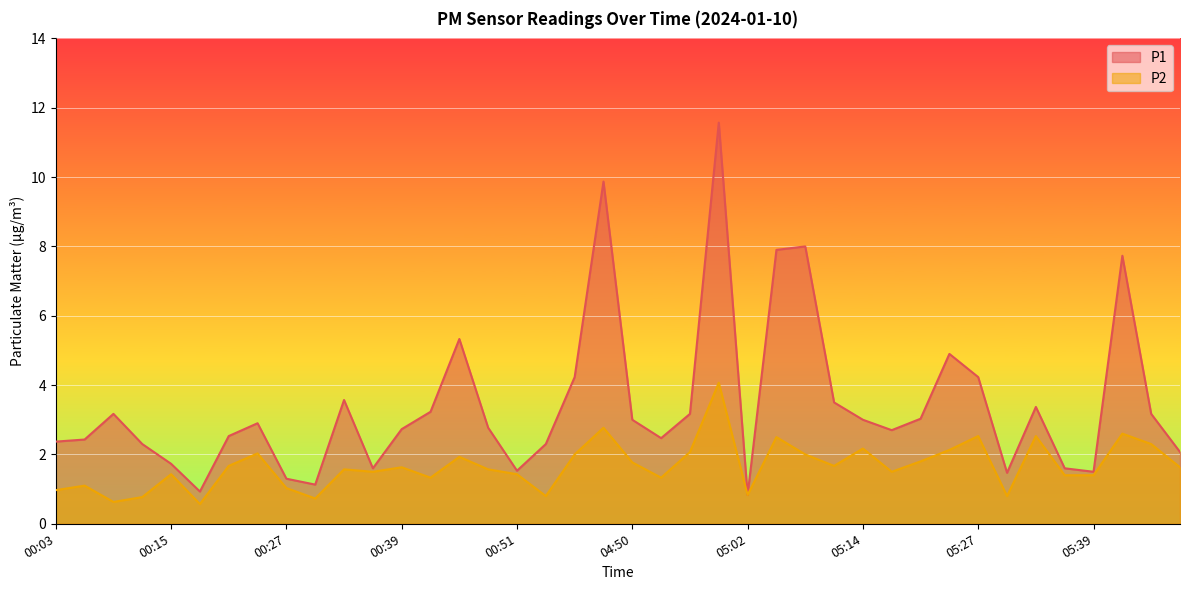

Rank the categories by P1 value from lowest to highest.

05:02, 00:18, 00:30, 00:27, 05:30, 05:39, 00:51, 00:36, 05:36, 00:15, 05:48, 00:12, 00:54, 00:03, 00:06, 04:53, 00:21, 05:17, 00:39, 00:48, 00:24, 04:50, 05:14, 05:20, 00:09, 04:56, 05:45, 00:42, 05:33, 05:11, 00:33, 00:57, 05:27, 05:24, 00:45, 05:42, 05:05, 05:08, 04:47, 04:59